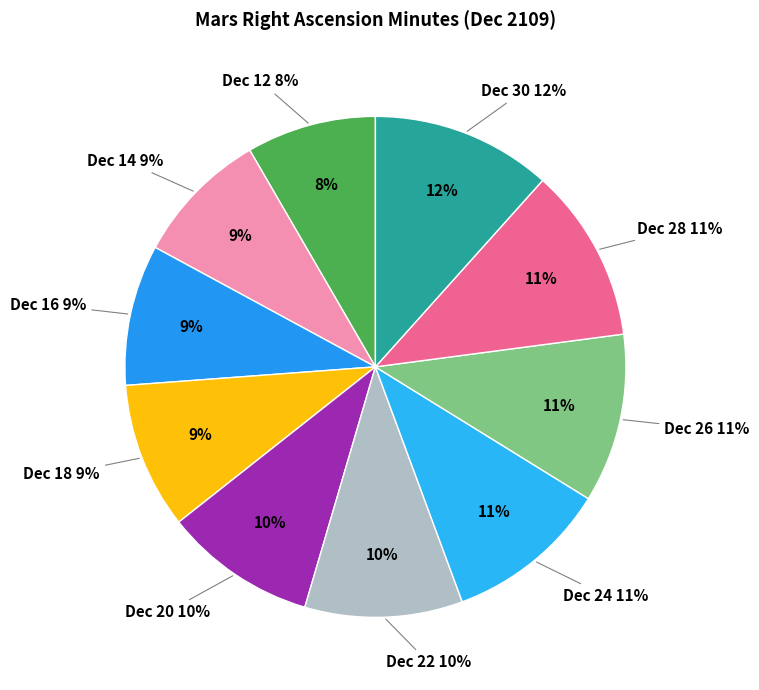

What is the smallest slice in the pie chart?

Dec 12